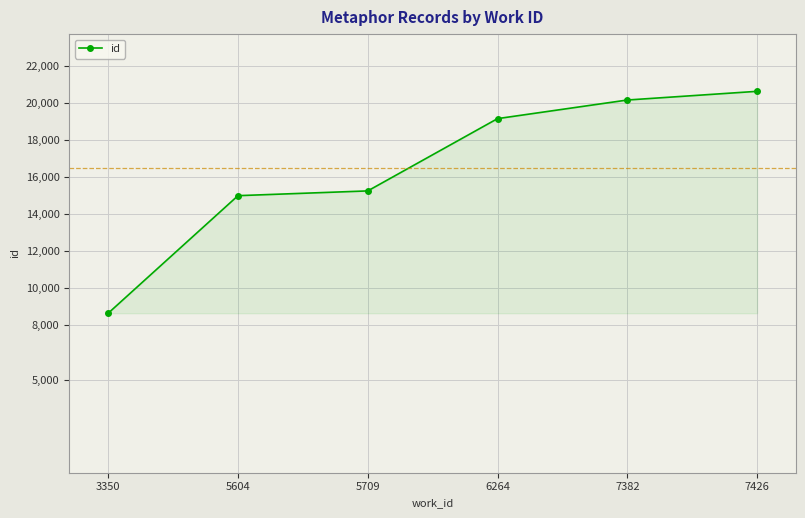

What is the maximum value shown in the chart?

20616